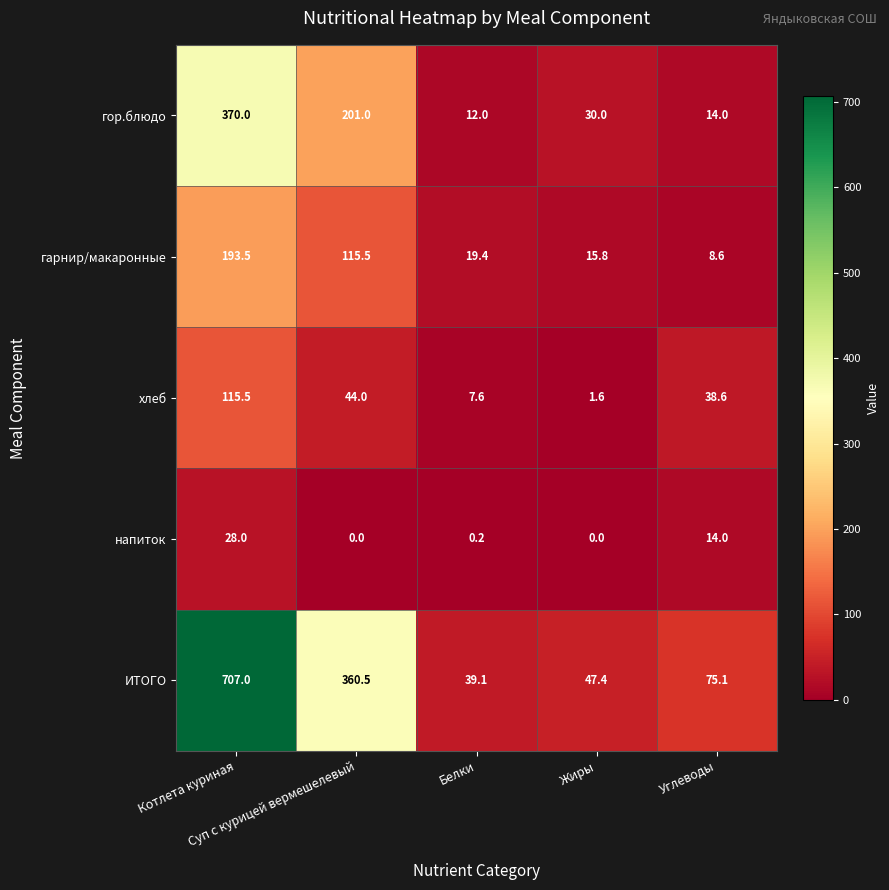

What is the maximum value for ИТОГО?

707.0